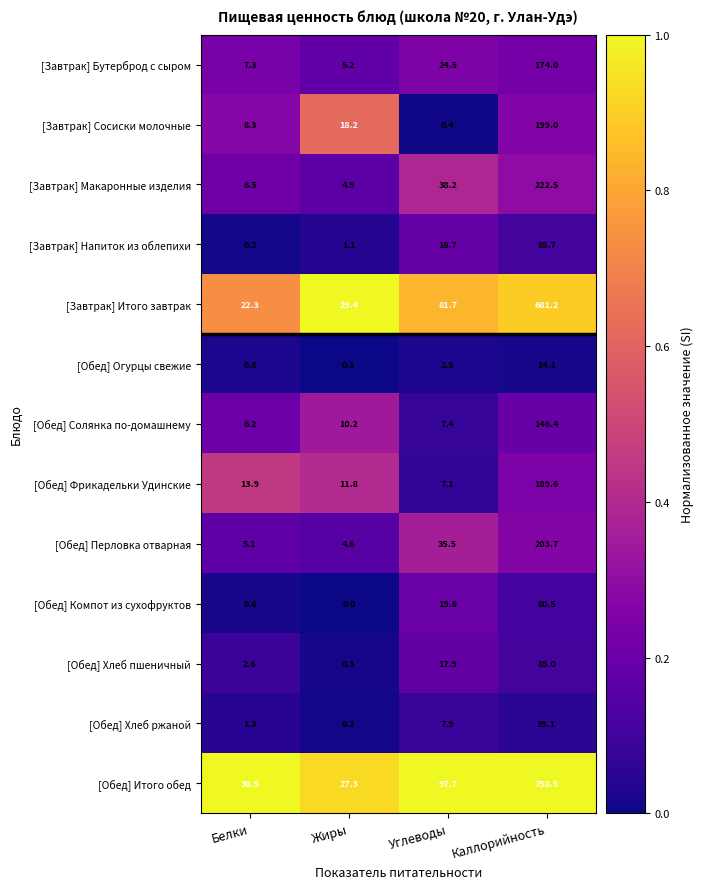

At how many categories does at least one series exceed 0?

4